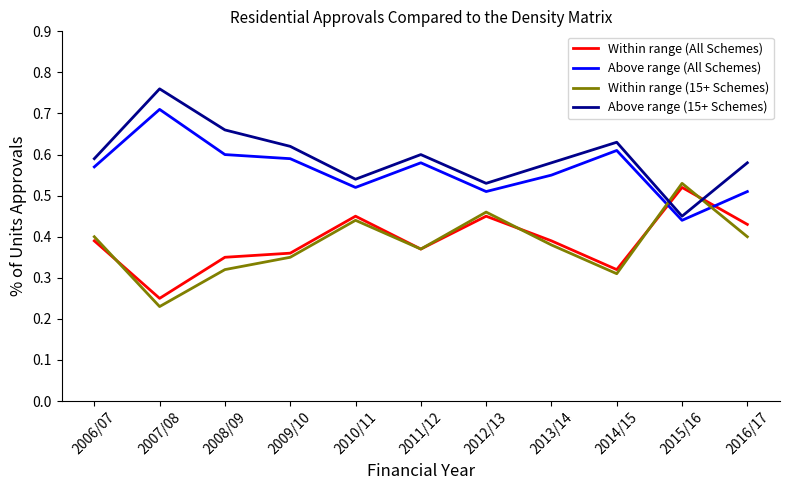

Is the value of Within range (All Schemes) at 2009/10 greater than the value of Within range (15+ Schemes) at 2014/15?

Yes